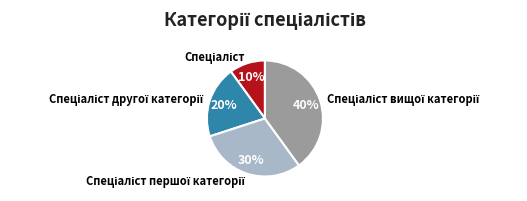

Is there any slice that represents more than half of the pie?

No